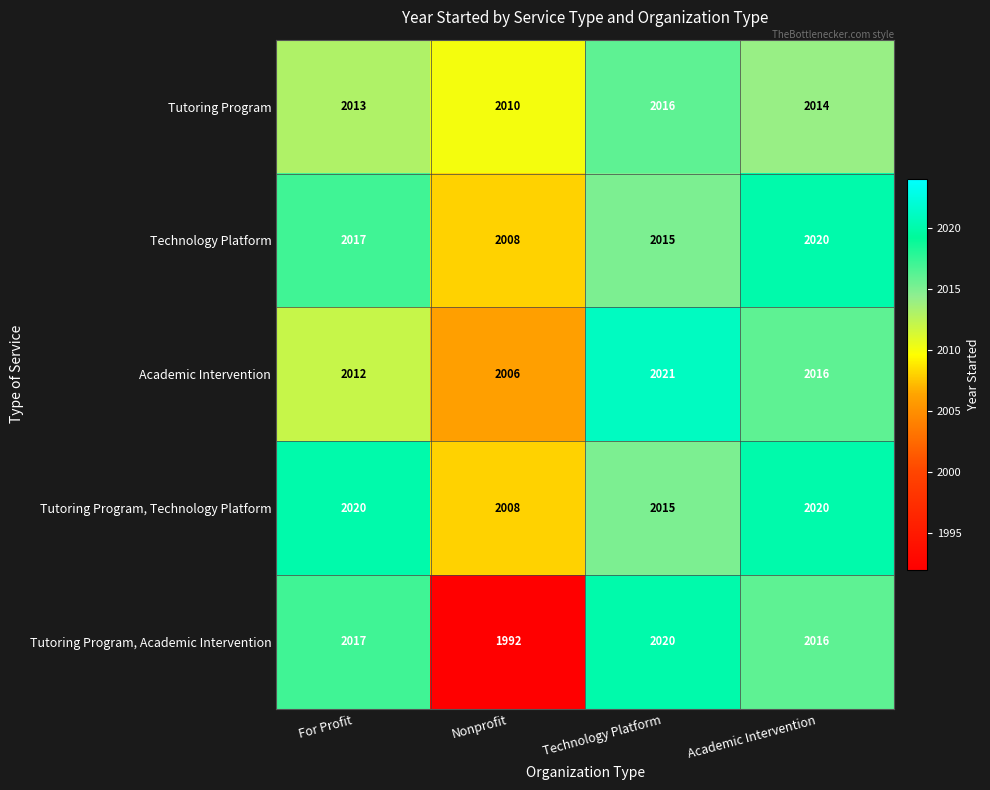

Which series has the widest spread of values?

Tutoring Program, Academic Intervention